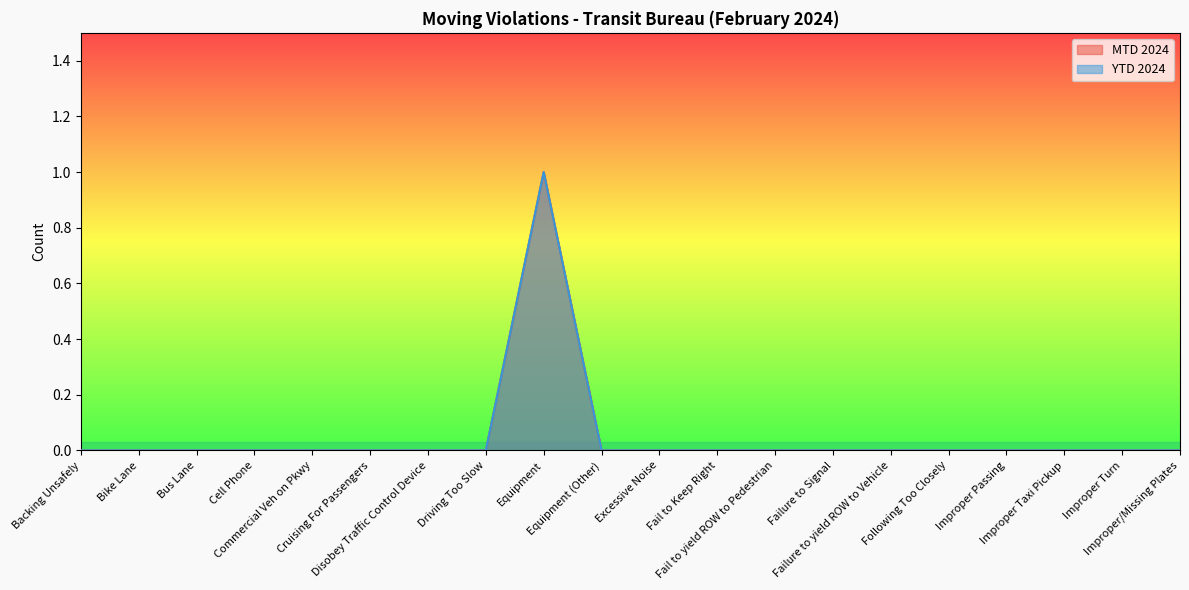

Rank the series by their maximum value, from highest to lowest.

MTD 2024, YTD 2024